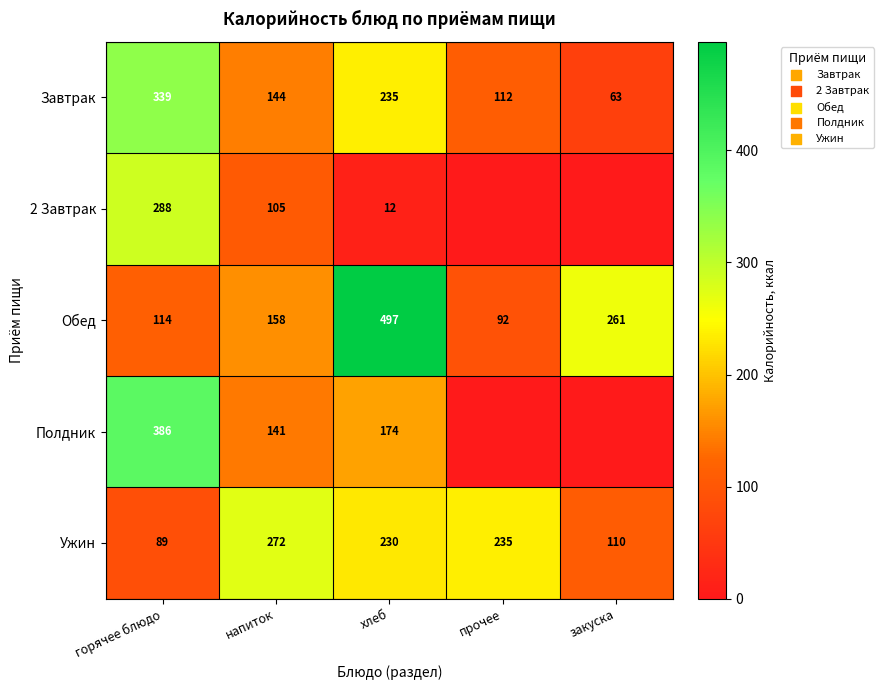

Is the value of 2 Завтрак at горячее блюдо greater than the value of Завтрак at напиток?

Yes